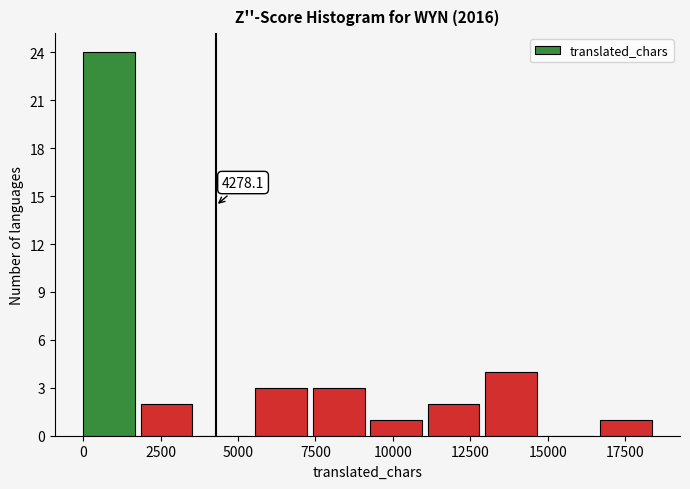

Read against the x-axis, roughly where is the centre of the tallest bar?

1000